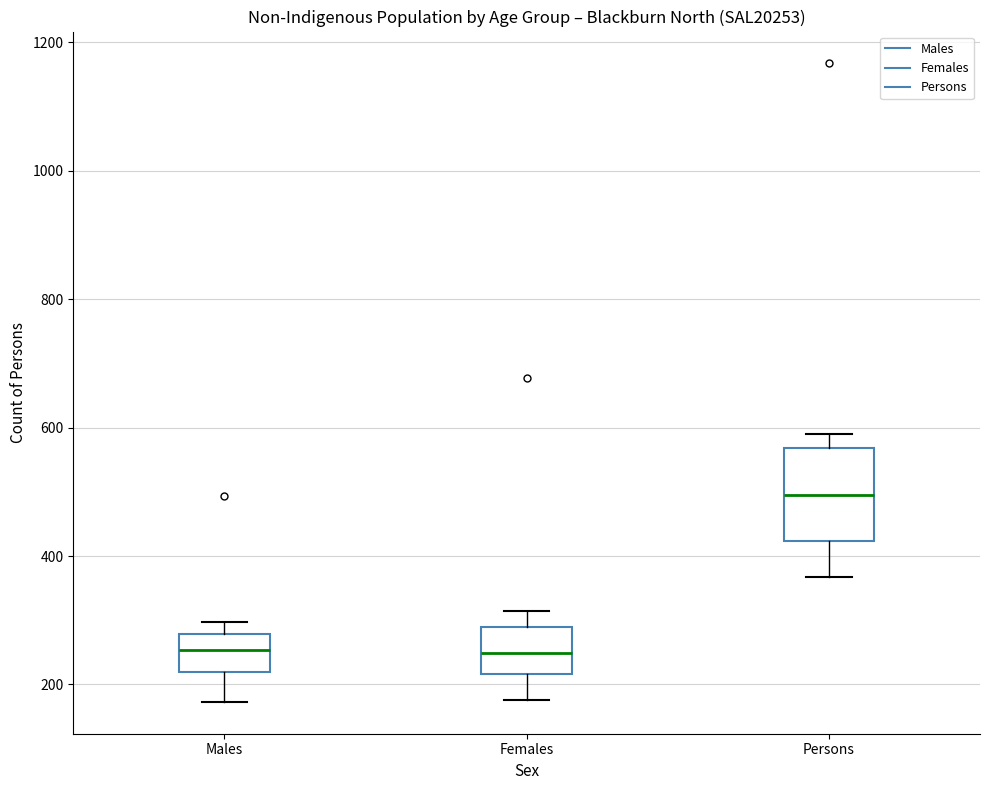

Where is the lower edge of the box for Females on the y-axis? The values are not printed on the chart, so give them approximately, as read against the axis.

220